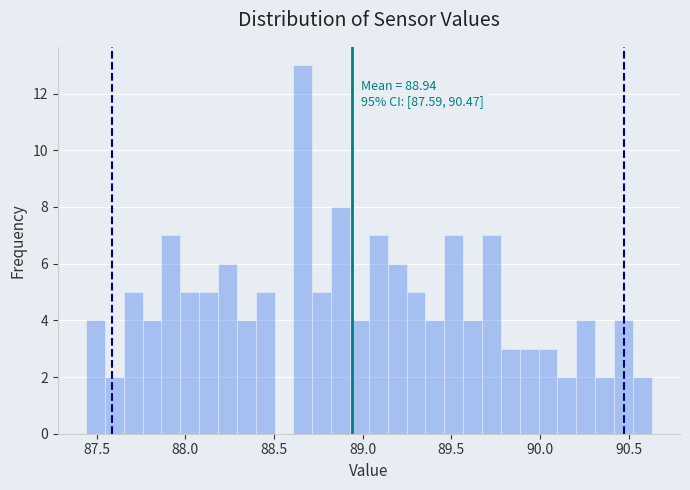

Around what value on the x-axis is the tallest bar? Give the approximate position of its centre, as read against the axis.

88.65